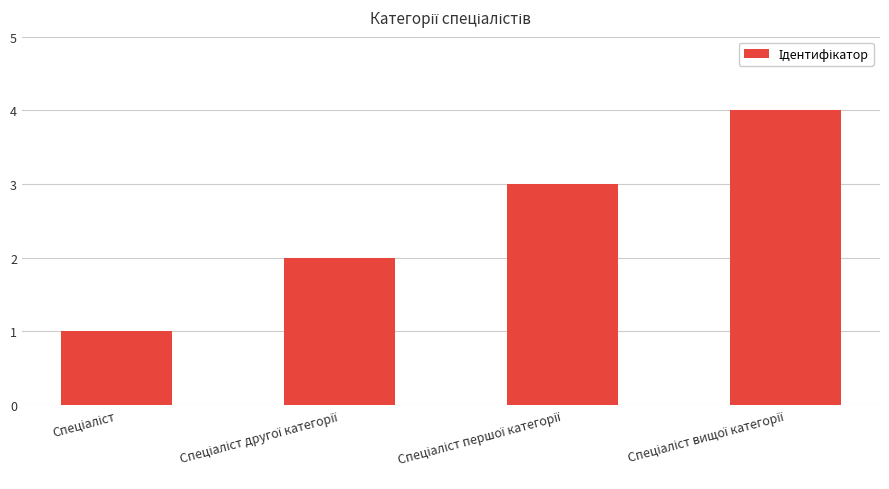

What is the difference between the maximum and minimum values?

3